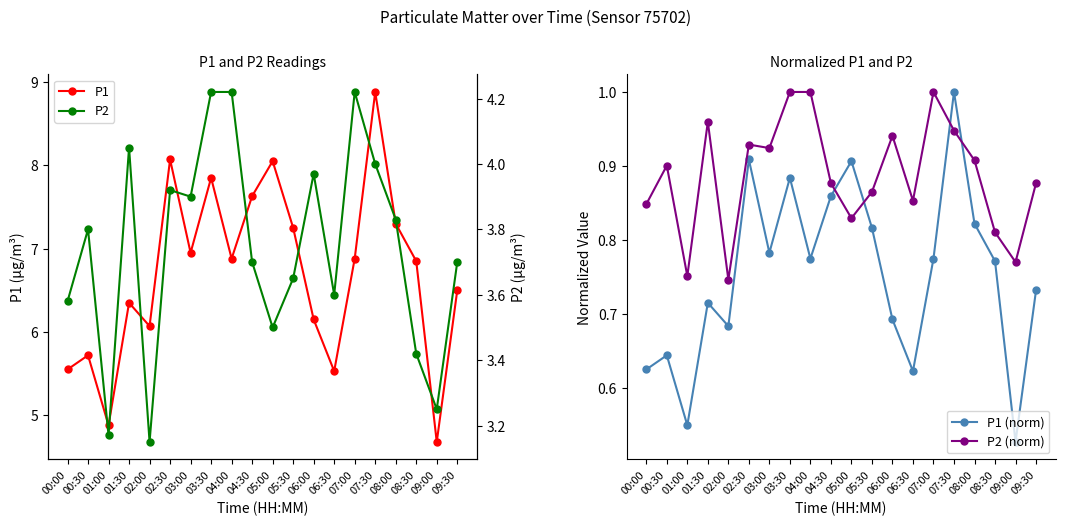

What is the sum of all P1 (norm) values?

15.1